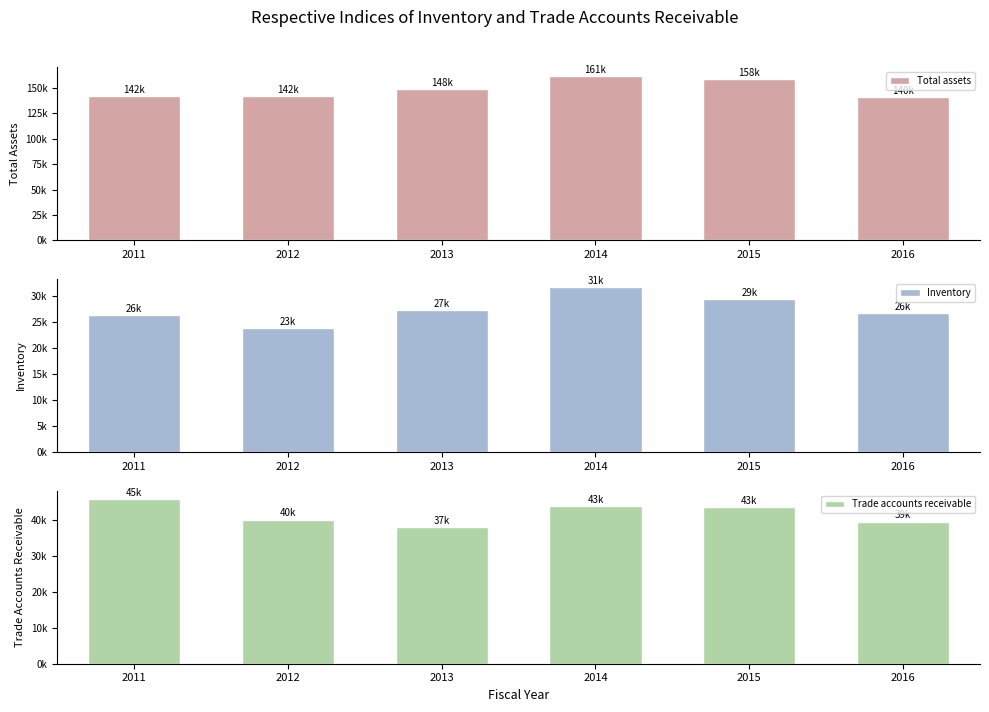

Where does the Total assets series first go above 148680?

2014